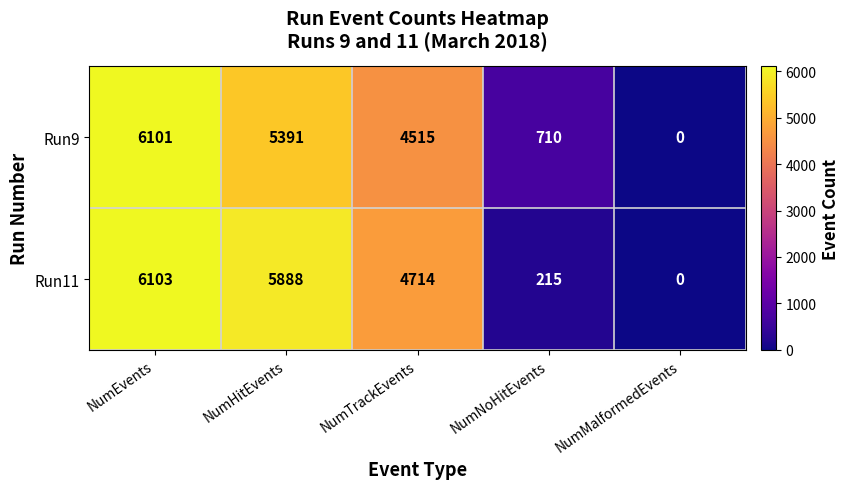

The value of Run11 at NumMalformedEvents is 0. True or false?

True